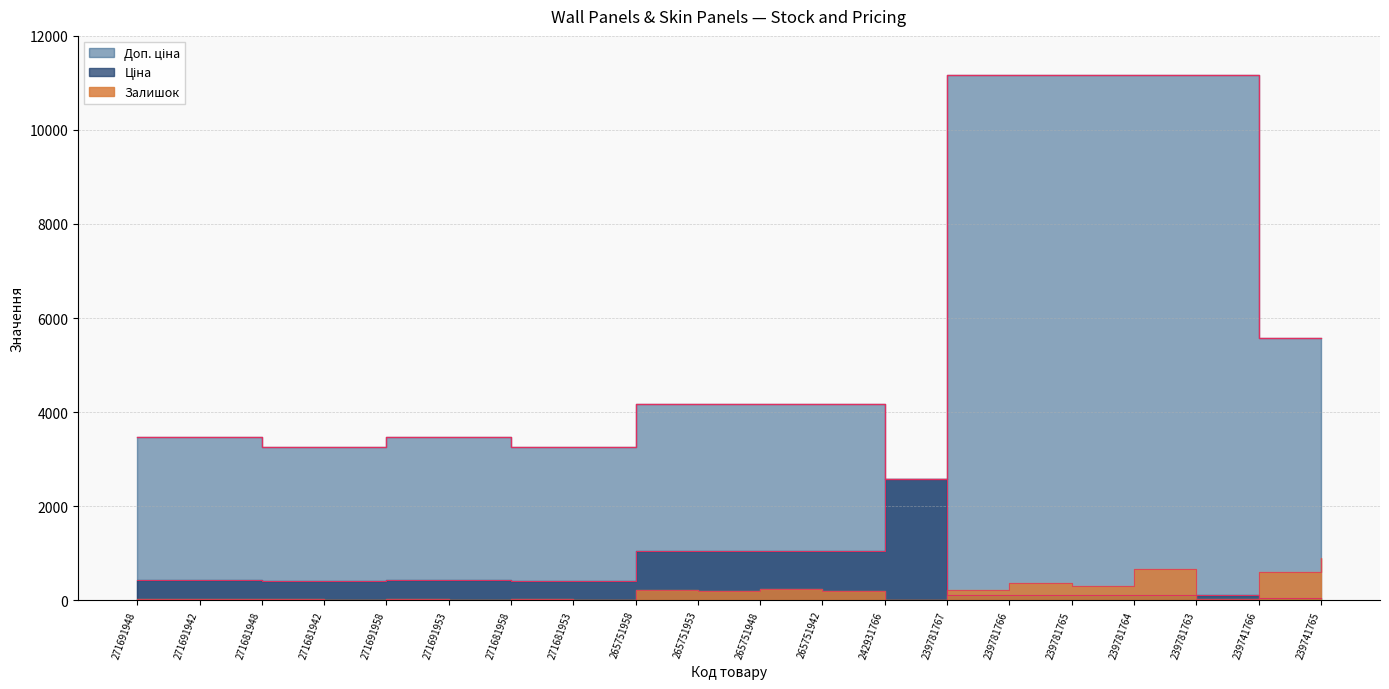

What is the approximate value of Залишок at 239741766?

604.0